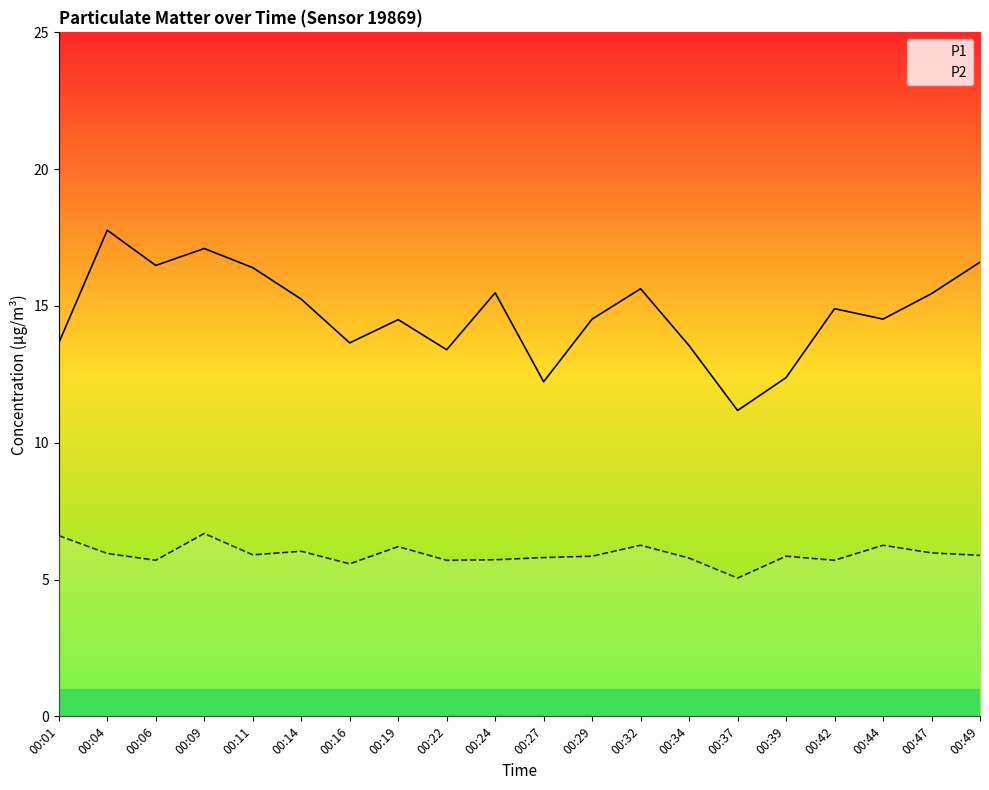

What is the difference between the P1 values at 00:42 and 00:06?

1.6